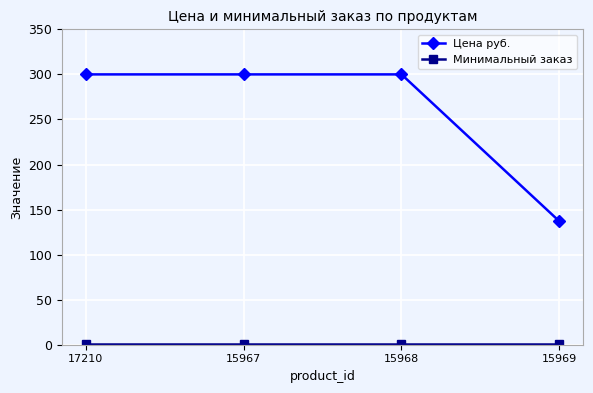

True or false: Цена руб. has more than 1 points higher than both neighbors.

False